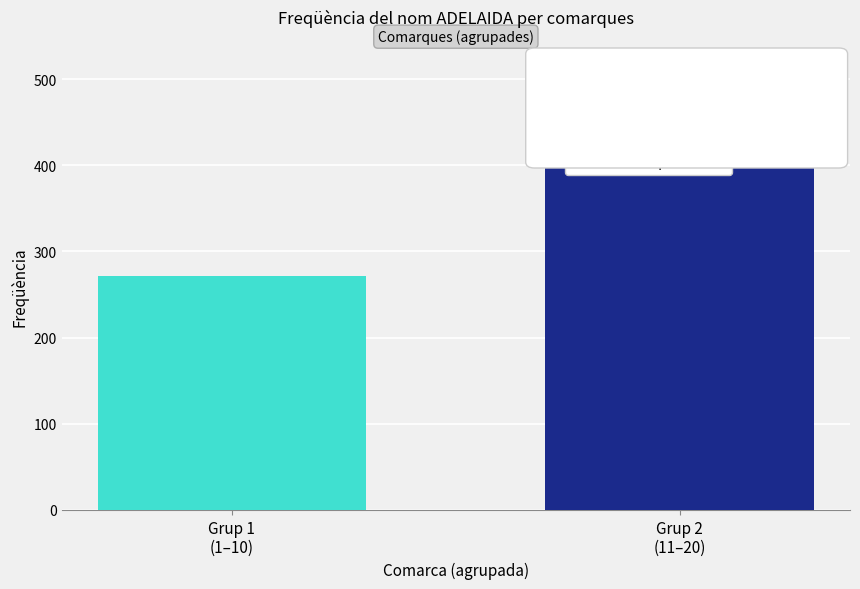

Rank the series by their average value, from highest to lowest.

Comarques 11–20, Comarques 1–10